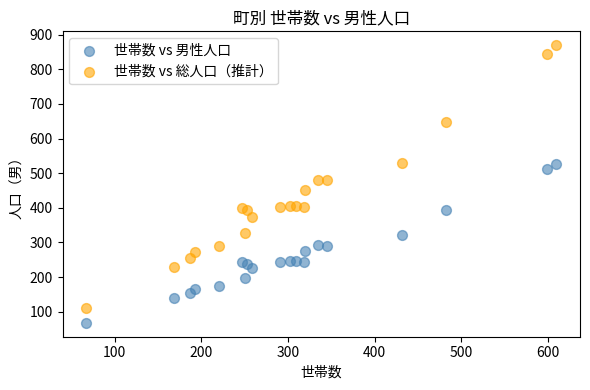

Which series contains the lowest Y value?

世帯数 vs 男性人口